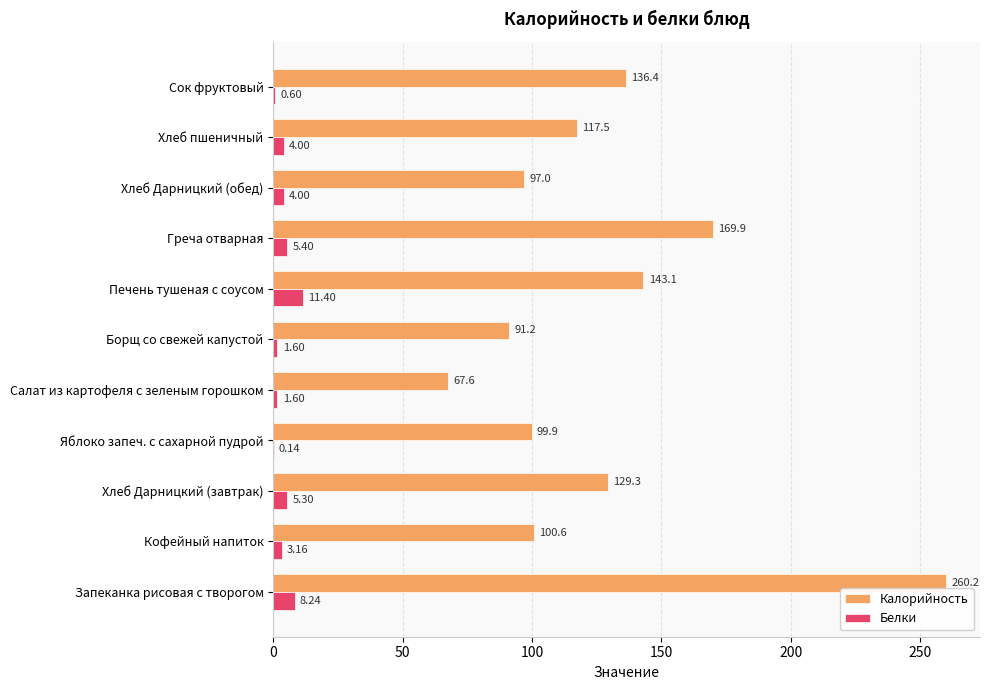

What is the sum of the Белки values at Хлеб пшеничный and Греча отварная?

9.4